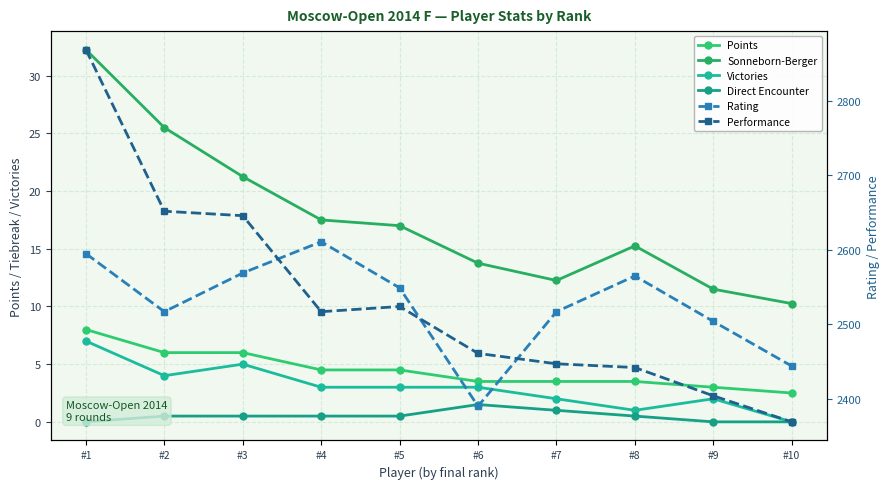

Count the number of categories in the chart.

10